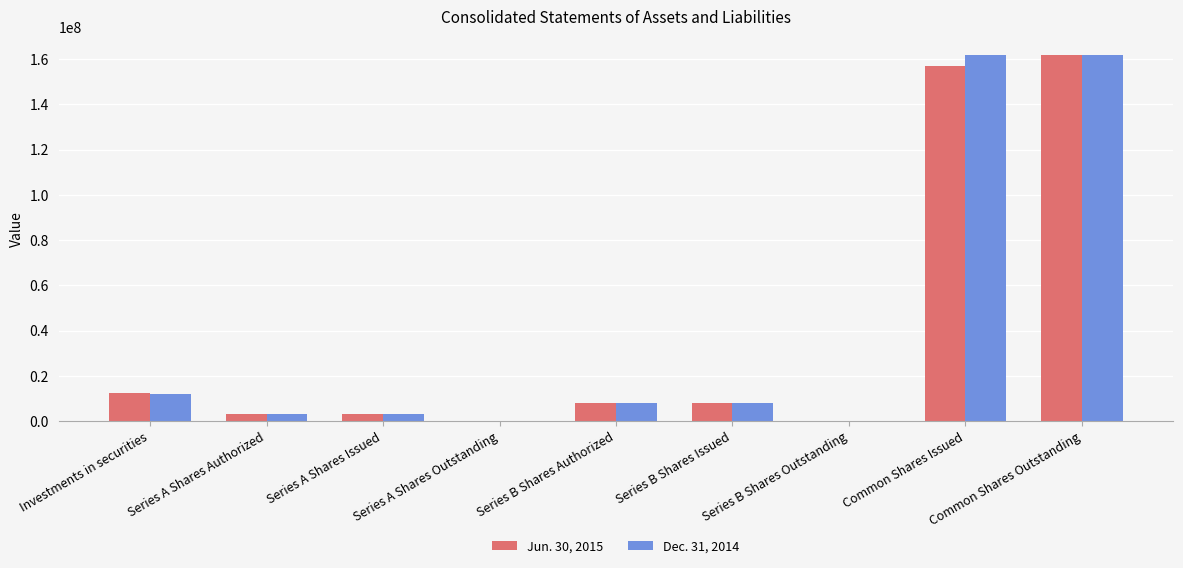

The Dec. 31, 2014 series shows 279700051 at Common Shares Issued. True or false?

False